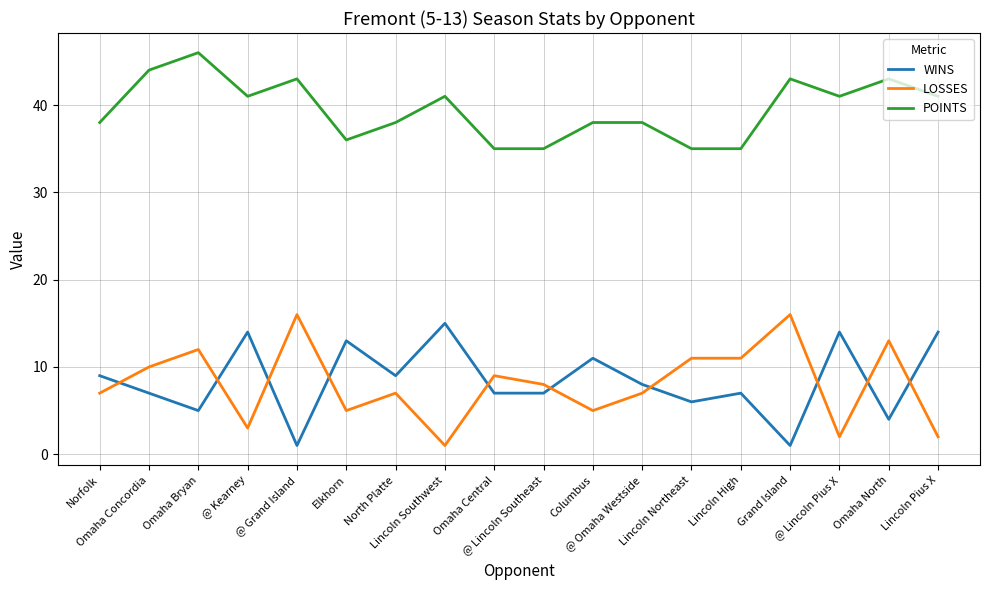

Where does the WINS series first go above 8?

Norfolk